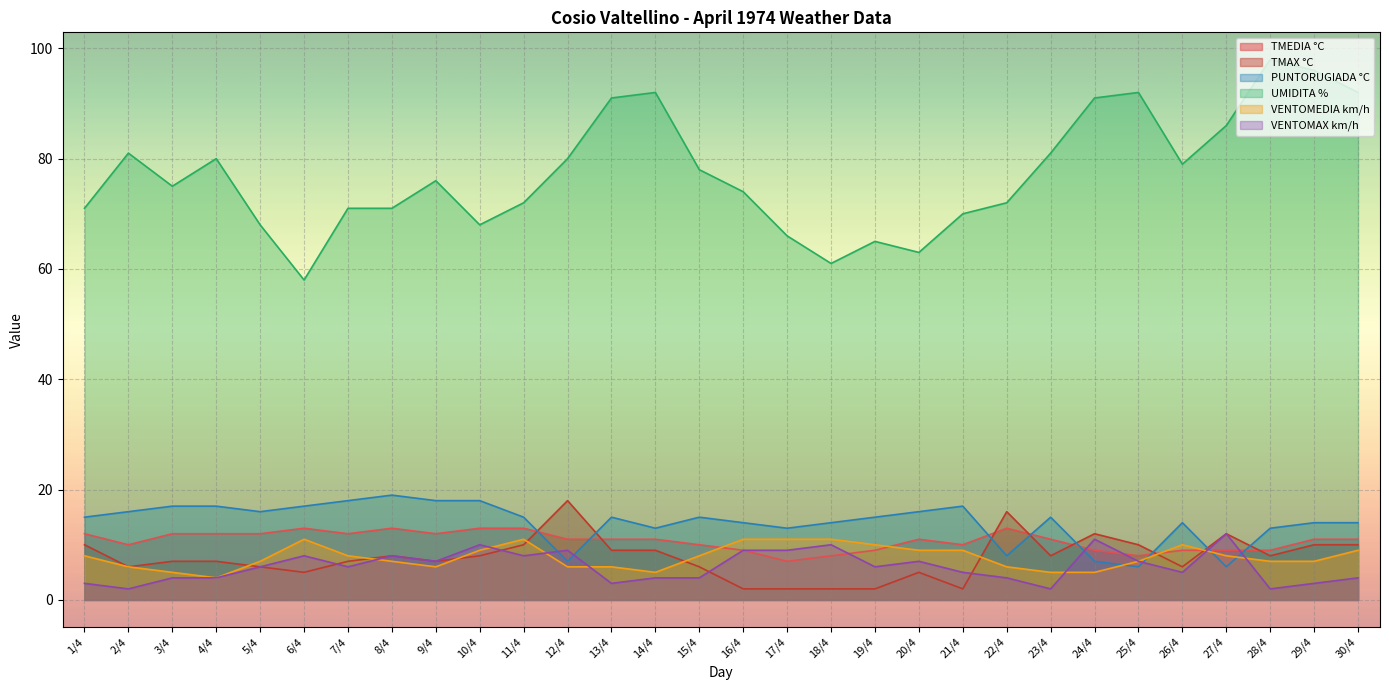

Reading right to left, extract all data points from this chart.

TMEDIA °C: 11	11	9	9	9	8	9	11	13	10	11	9	8	7	9	10	11	11	11	13	13	12	13	12	13	12	12	12	10	12
TMAX °C: 10	10	8	12	6	10	12	8	16	2	5	2	2	2	2	6	9	9	18	10	8	7	8	7	5	6	7	7	6	10
PUNTORUGIADA °C: 14	14	13	6	14	6	7	15	8	17	16	15	14	13	14	15	13	15	7	15	18	18	19	18	17	16	17	17	16	15
UMIDITA %: 92	96	98	86	79	92	91	81	72	70	63	65	61	66	74	78	92	91	80	72	68	76	71	71	58	68	80	75	81	71
VENTOMEDIA km/h: 9	7	7	8	10	7	5	5	6	9	9	10	11	11	11	8	5	6	6	11	9	6	7	8	11	7	4	5	6	8
VENTOMAX km/h: 4	3	2	12	5	7	11	2	4	5	7	6	10	9	9	4	4	3	9	8	10	7	8	6	8	6	4	4	2	3